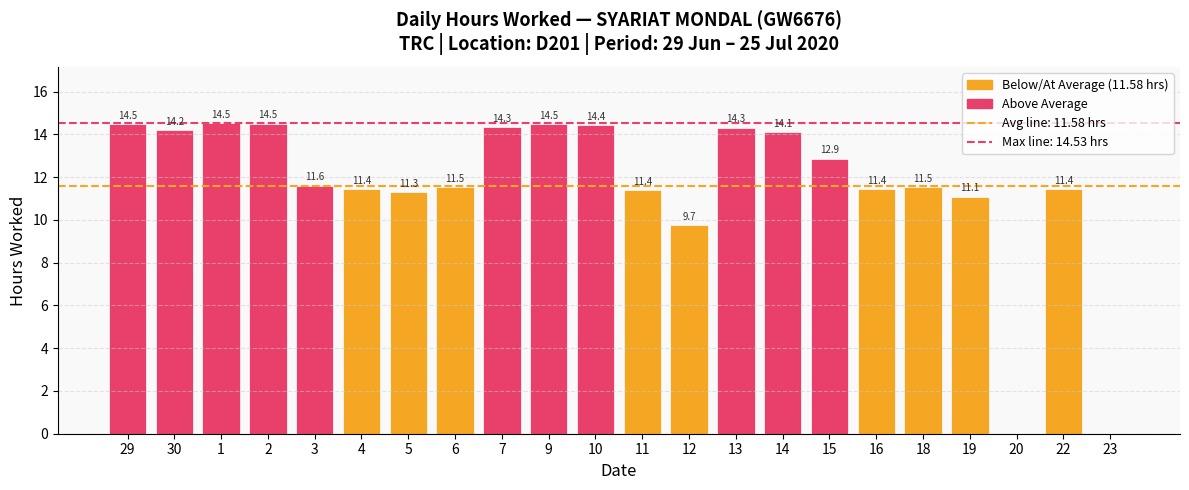

What is the change in value from 2 to 4?

-3.1